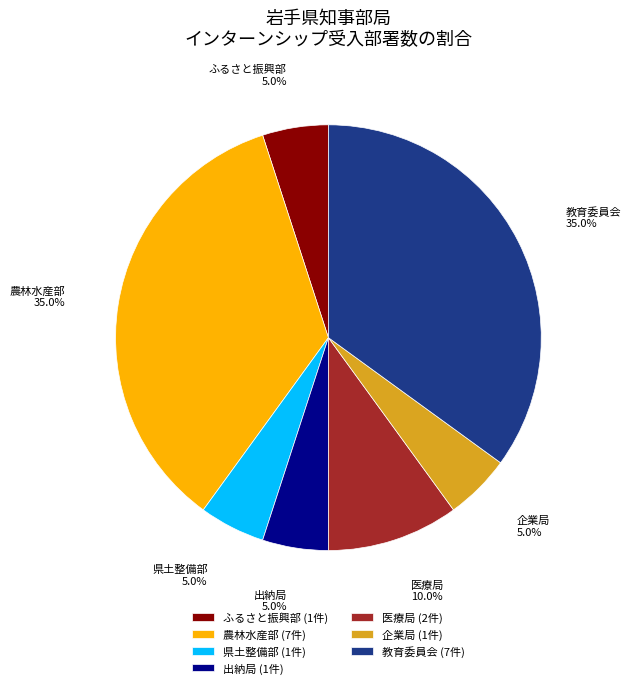

Do ふるさと振興部 and 農林水産部 together represent more than half of the pie?

No